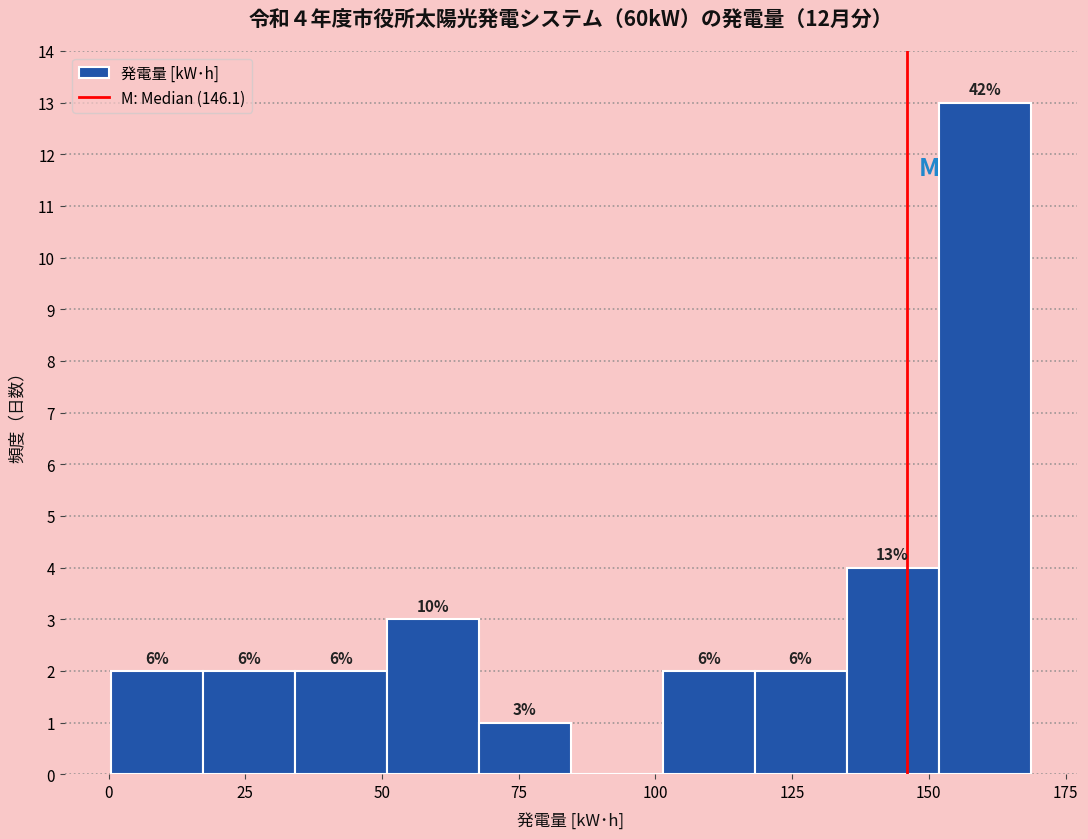

Around what value on the x-axis is the tallest bar? Give the approximate position of its centre, as read against the axis.

160